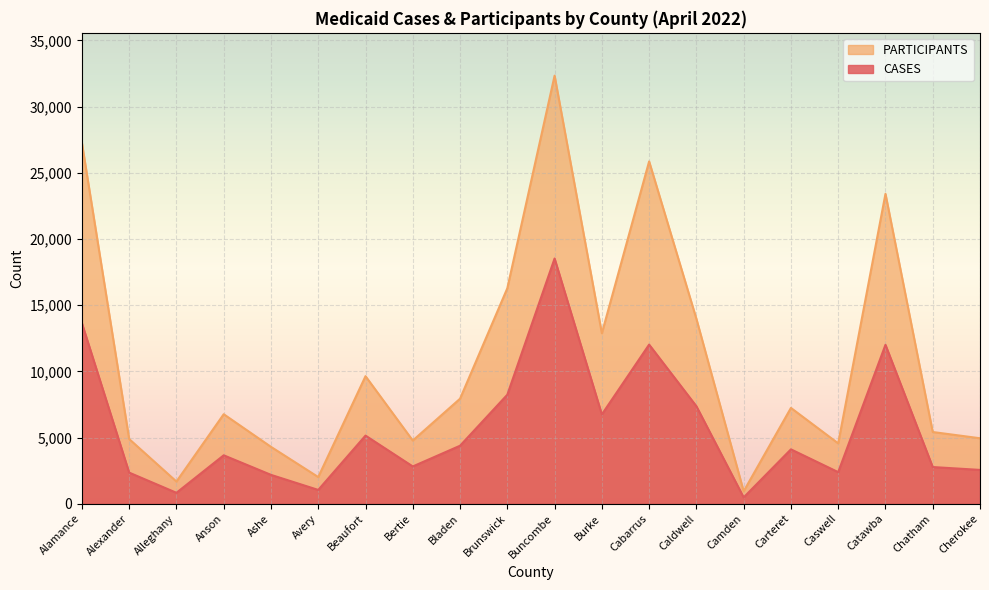

What is the lowest value of the PARTICIPANTS series?

938